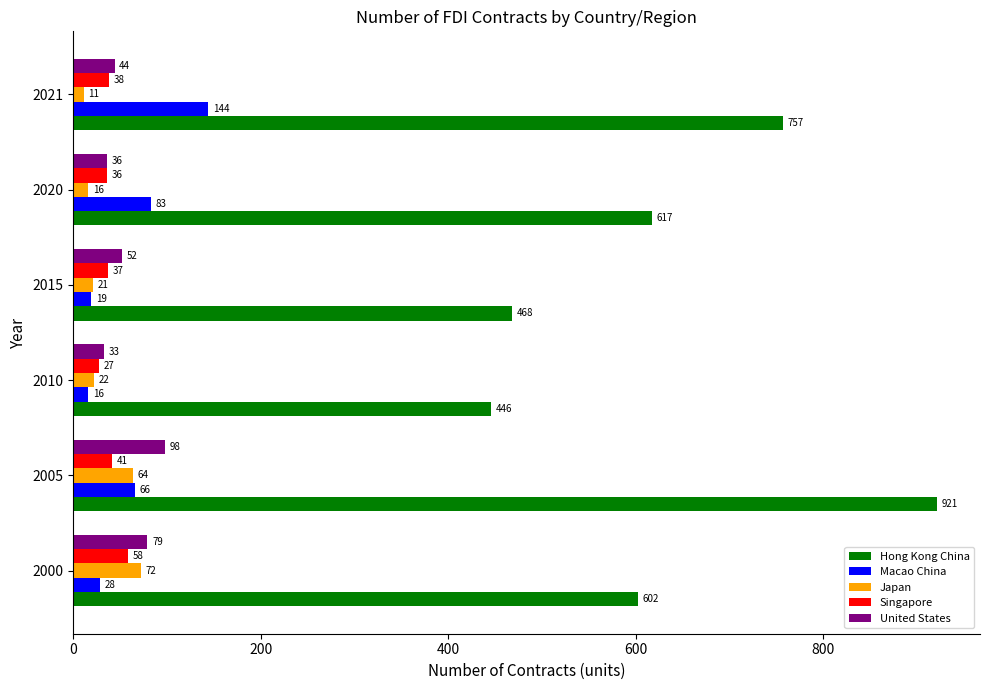

What is the approximate value of Singapore at 2021, to the nearest 10?

40